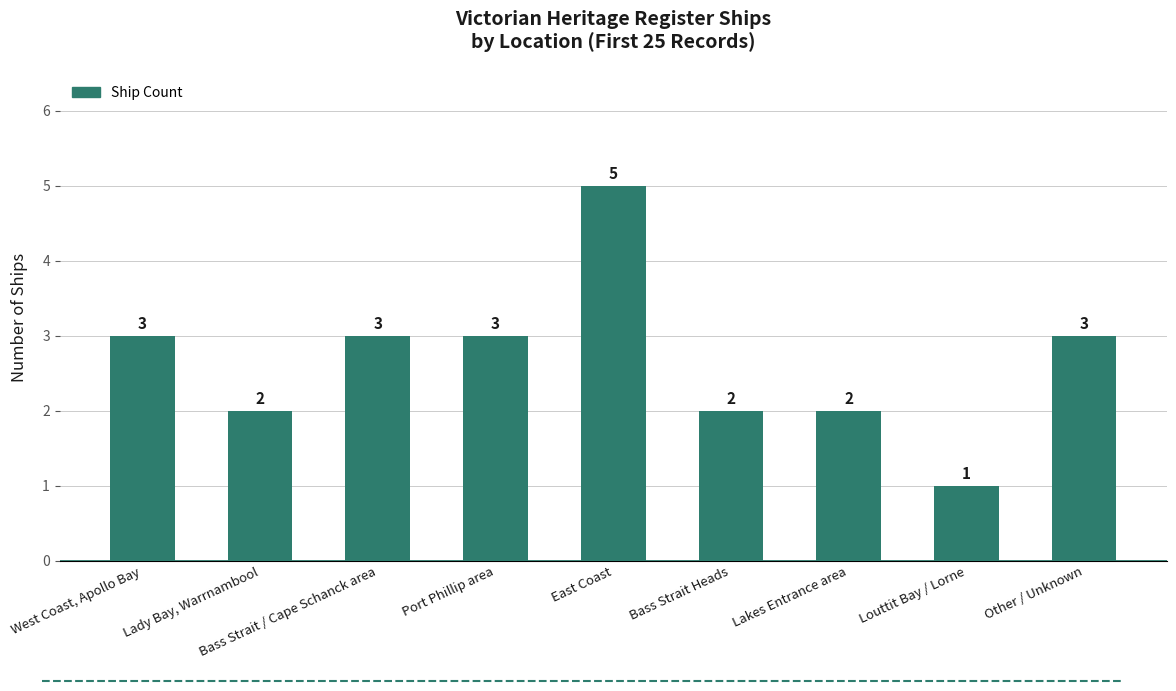

What is the sum of the values at Bass Strait Heads and Lady Bay, Warrnambool?

4